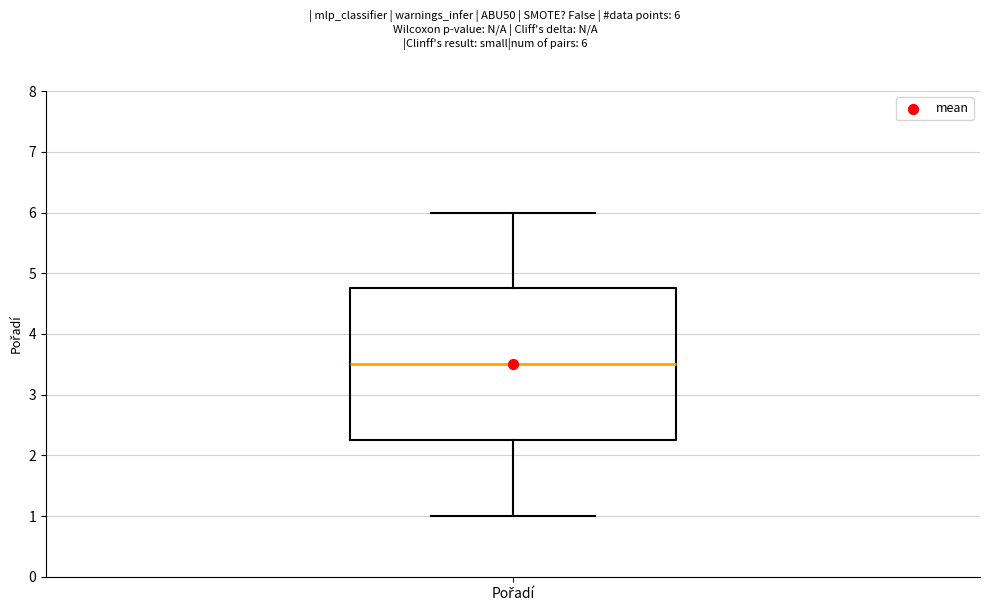

Where is the lower edge of the box for Pořadí on the y-axis? The values are not printed on the chart, so give them approximately, as read against the axis.

2.3